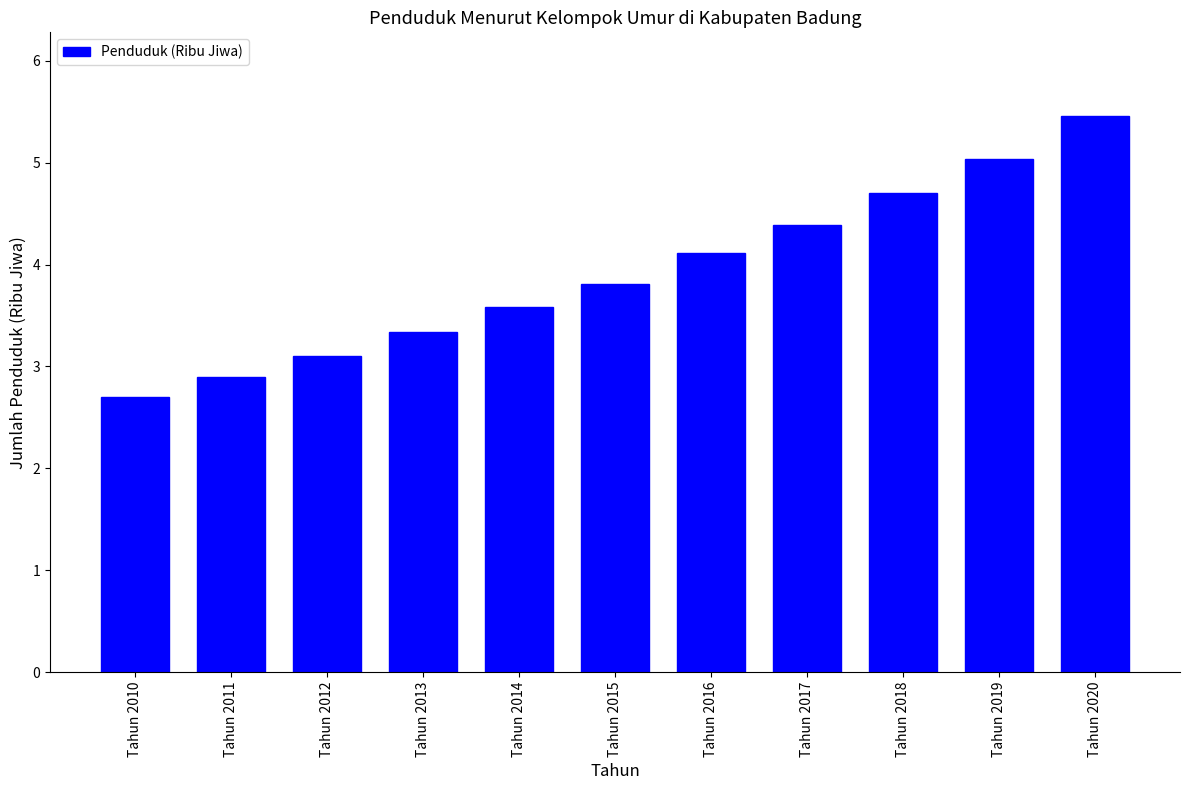

List the labels in order of value, largest first.

Tahun 2020, Tahun 2019, Tahun 2018, Tahun 2017, Tahun 2016, Tahun 2015, Tahun 2014, Tahun 2013, Tahun 2012, Tahun 2011, Tahun 2010